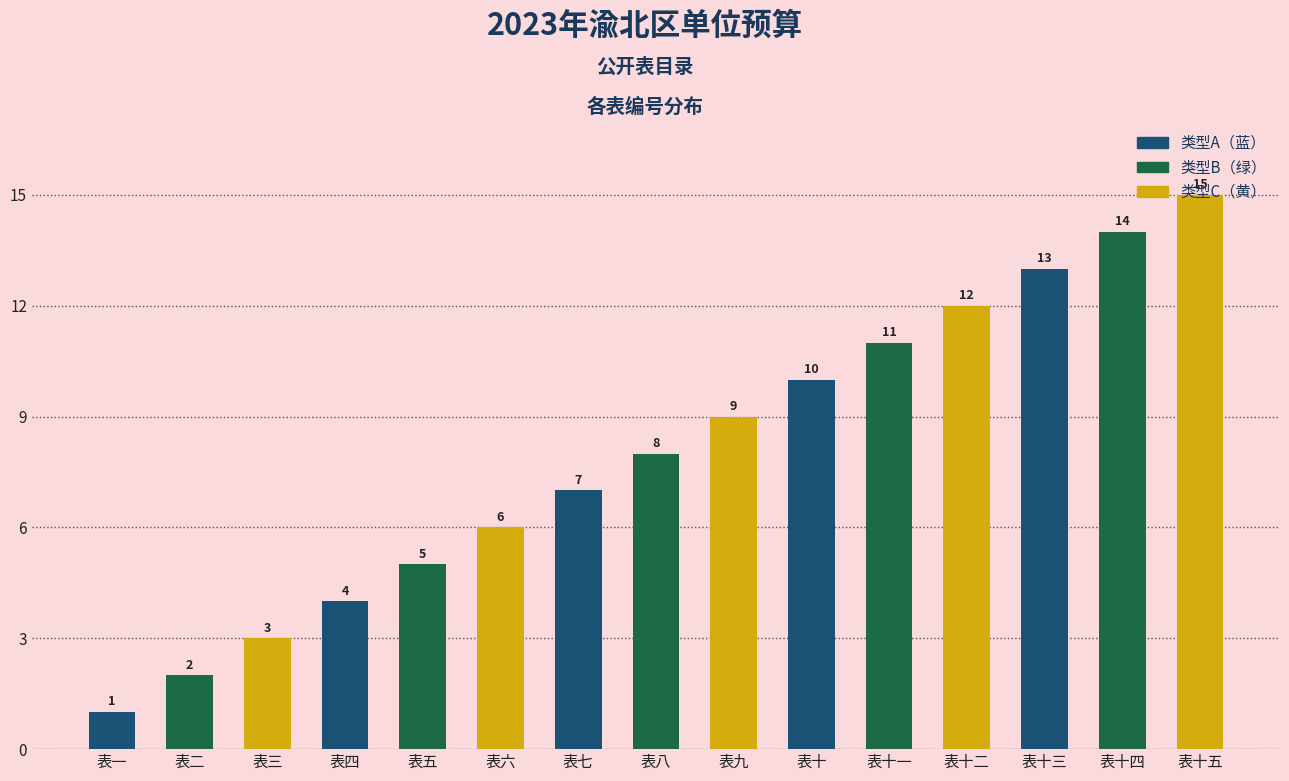

How many bars are there in total?

15